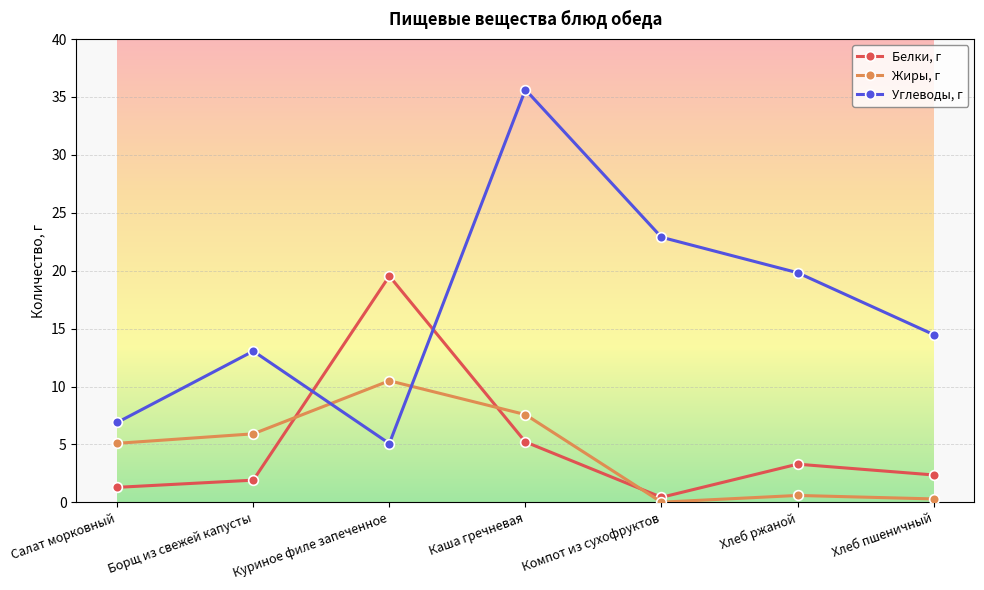

What is the sum of all Жиры, г values?

30.0